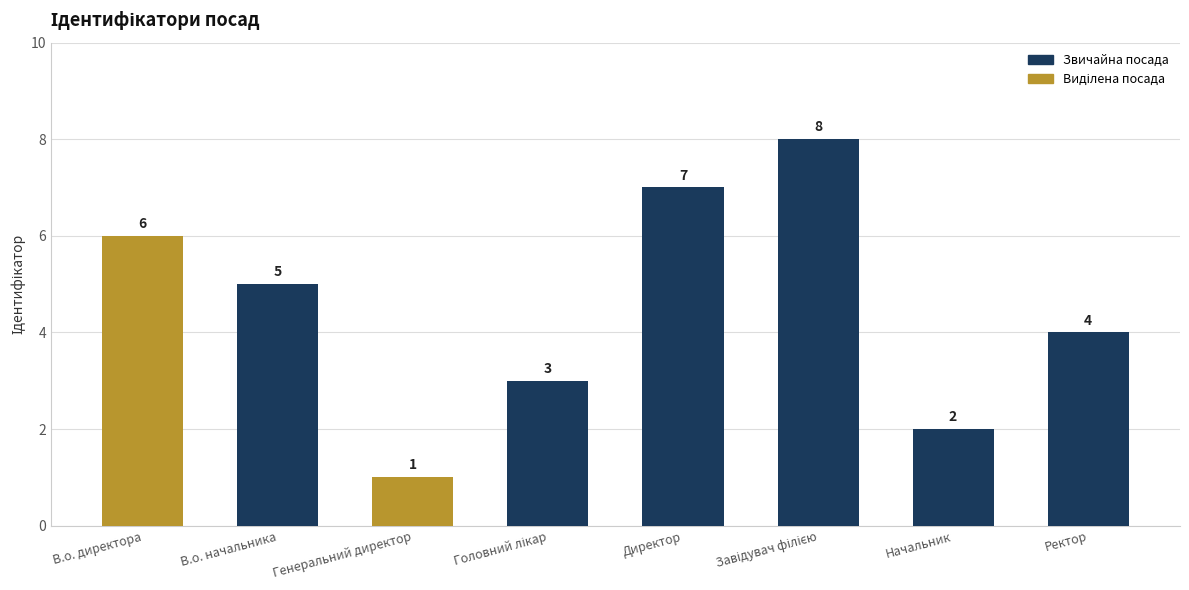

Which label corresponds to the smallest value in the chart?

Генеральний директор